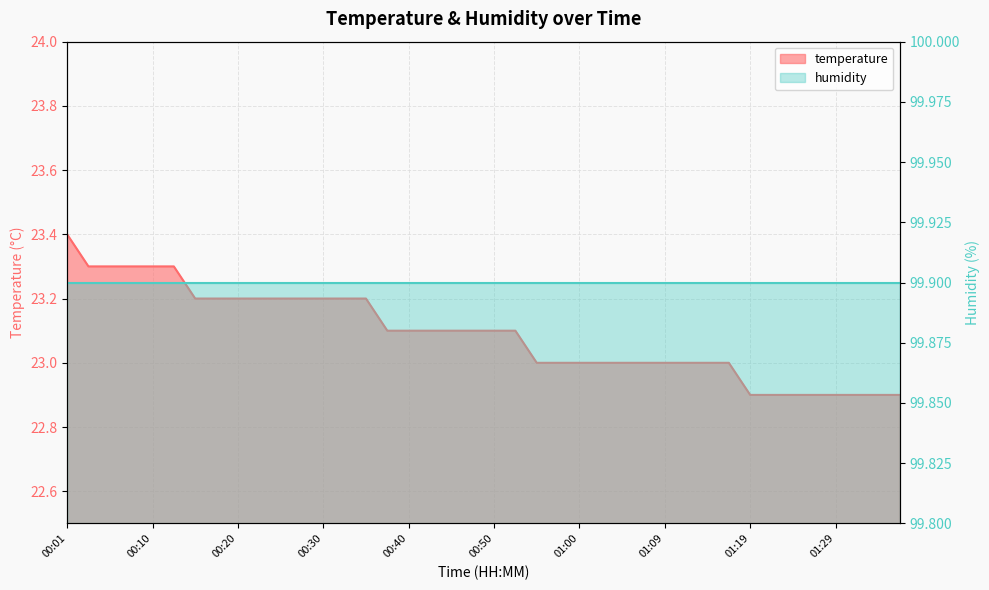

True or false: there are more than 1 points higher than both neighbors.

False